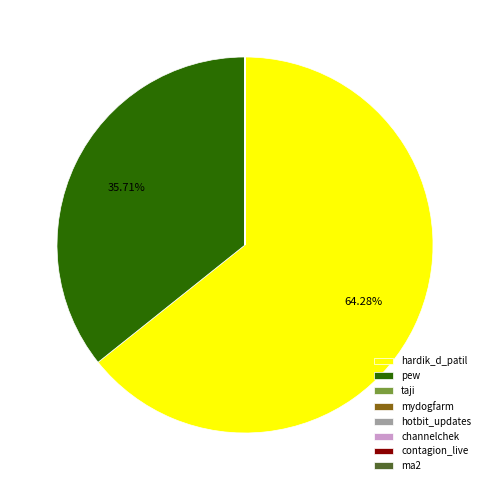

Which category has the biggest portion of the pie?

hardik_d_patil